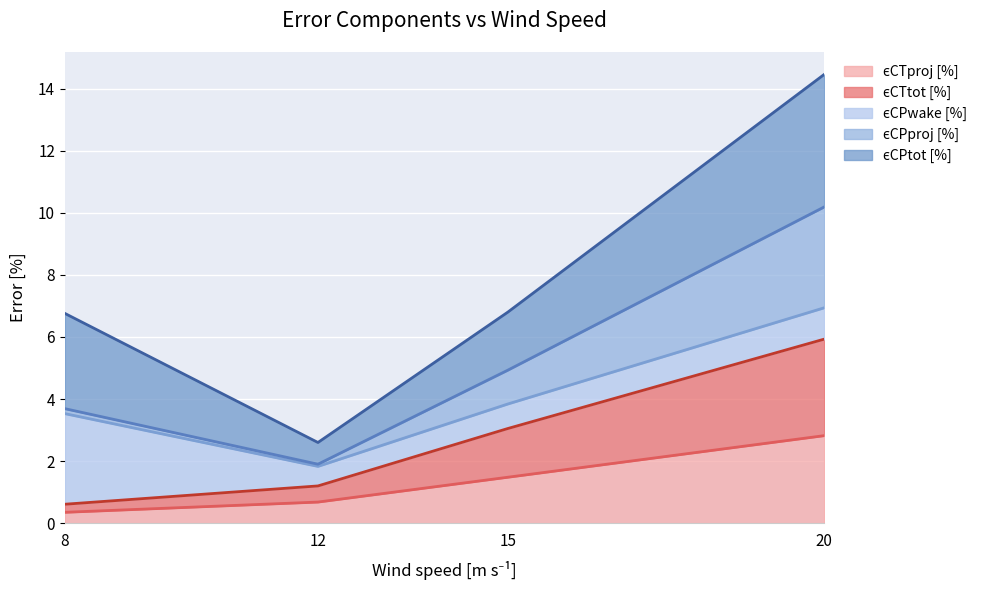

Count the number of categories in the chart.

4